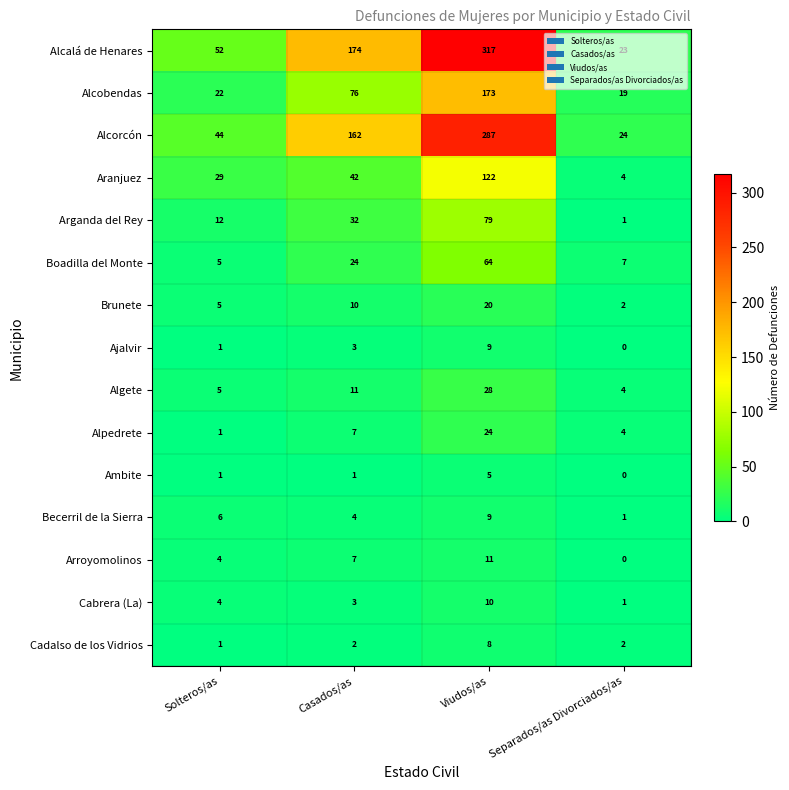

Is it true that Ambite equals 1 at Casados/as?

True